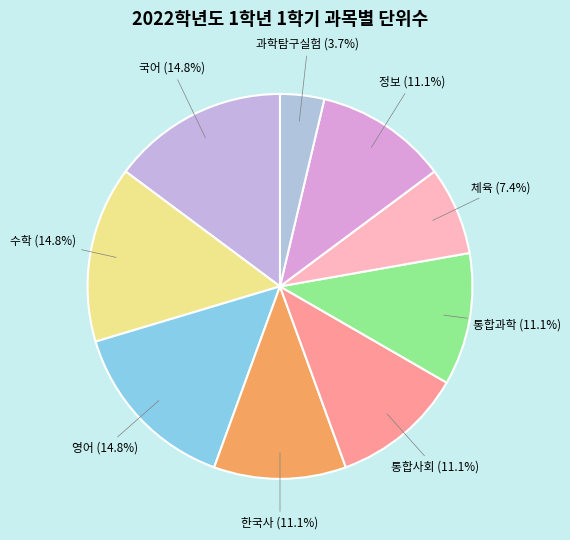

How many slices are in this pie chart?

9